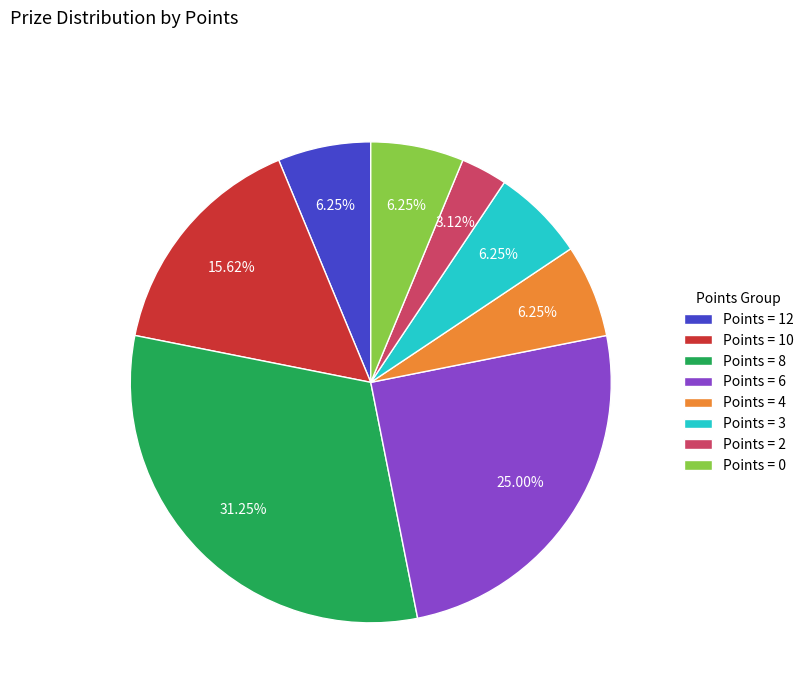

To the nearest percent, what is the difference between the largest and smallest slice percentages?

28%